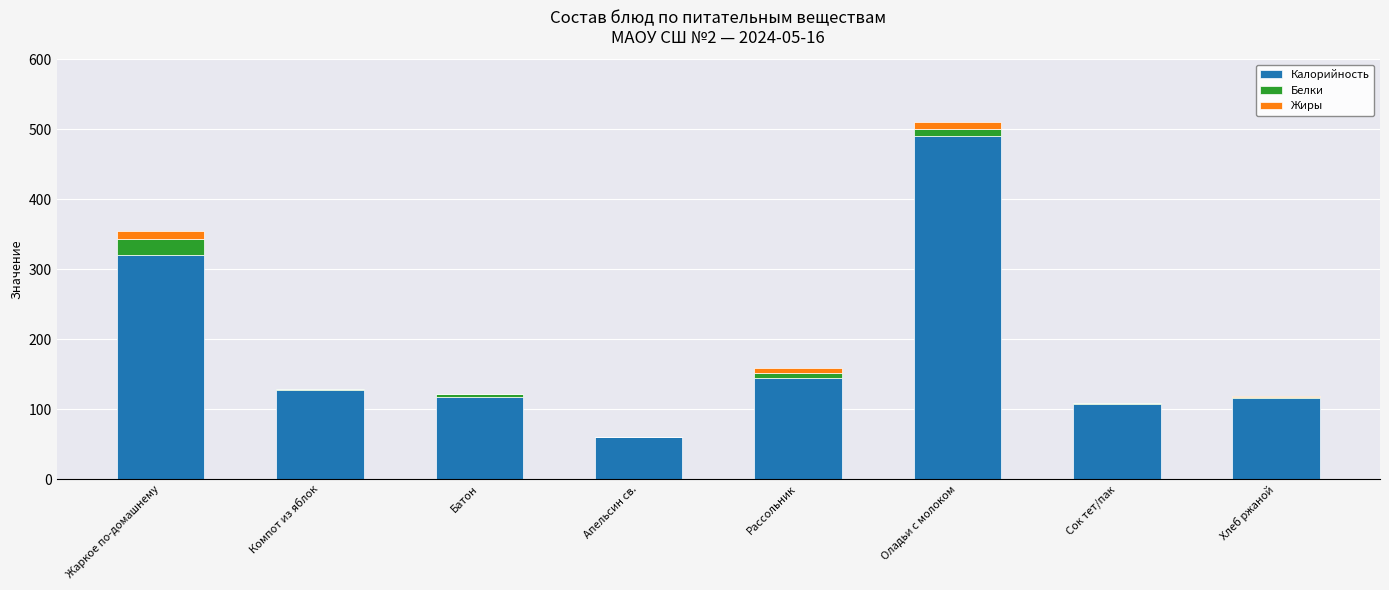

True or false: Калорийность has a value of 18.9 at Апельсин св..

False